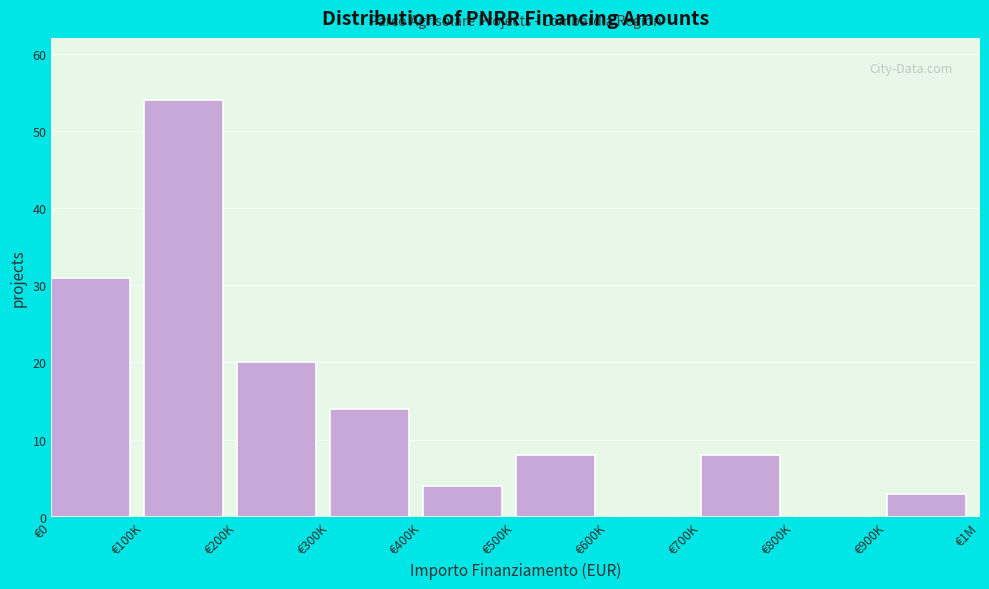

Reading left to right, extract all data points from this chart.

€0=31	€100K=54	€200K=20	€300K=14	€400K=4	€500K=8	€600K=0	€700K=8	€800K=0	€900K=3